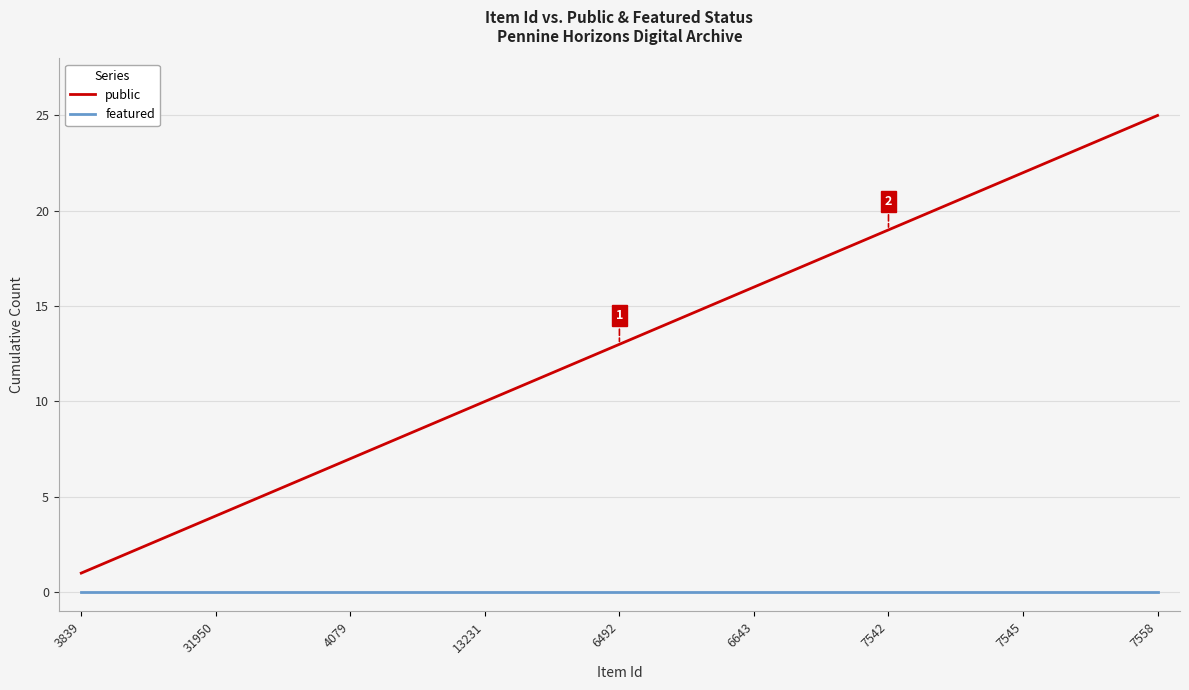

True or false: featured and public intersect in this chart.

False